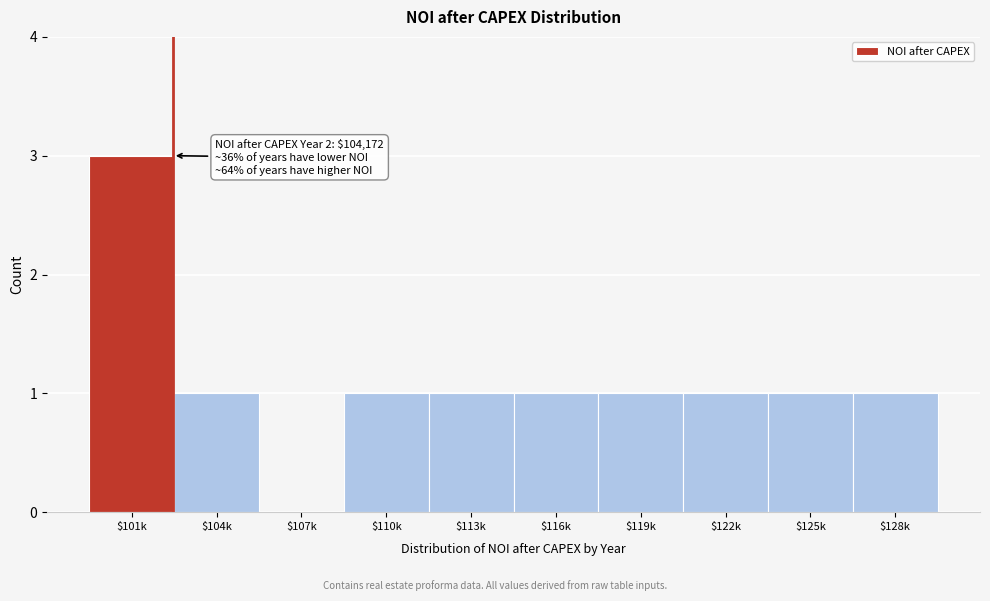

What is the sum of all values?

11